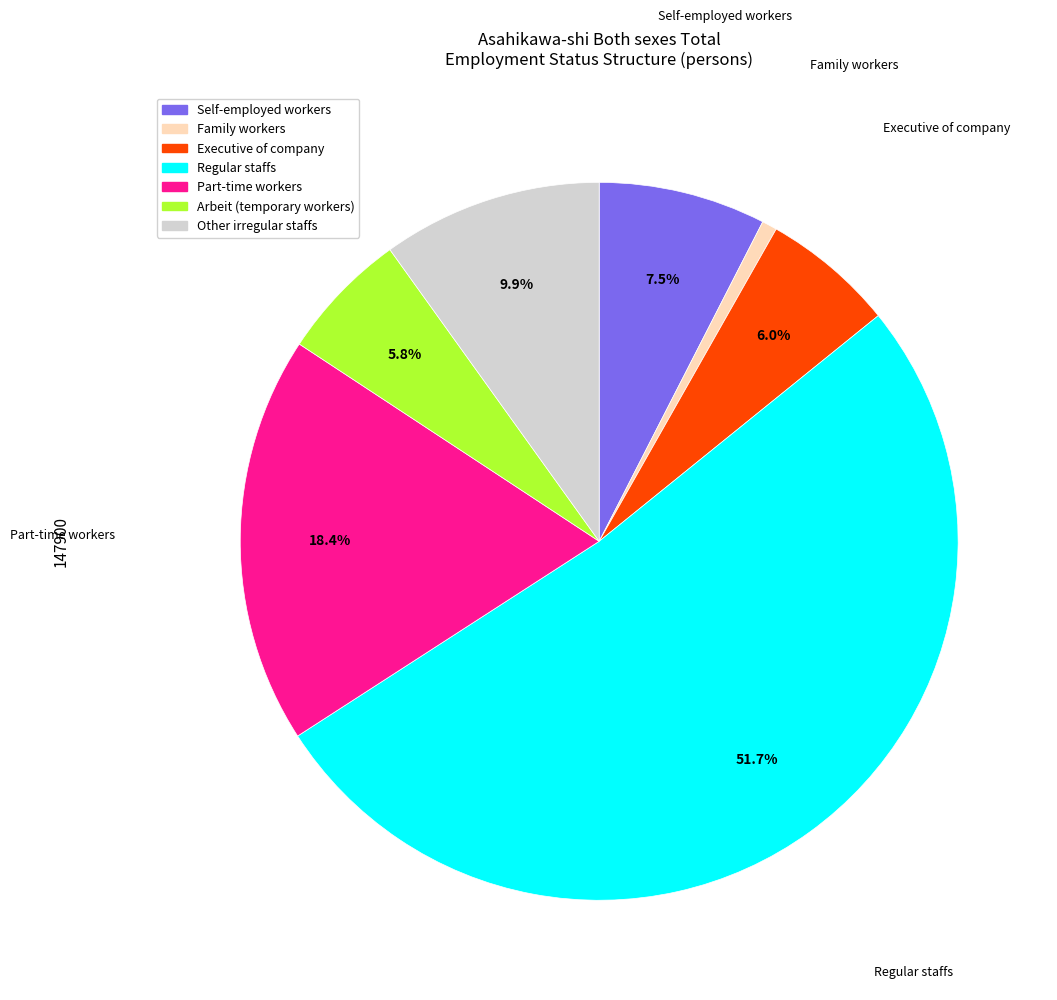

To the nearest percent, what portion does Family workers represent?

1%